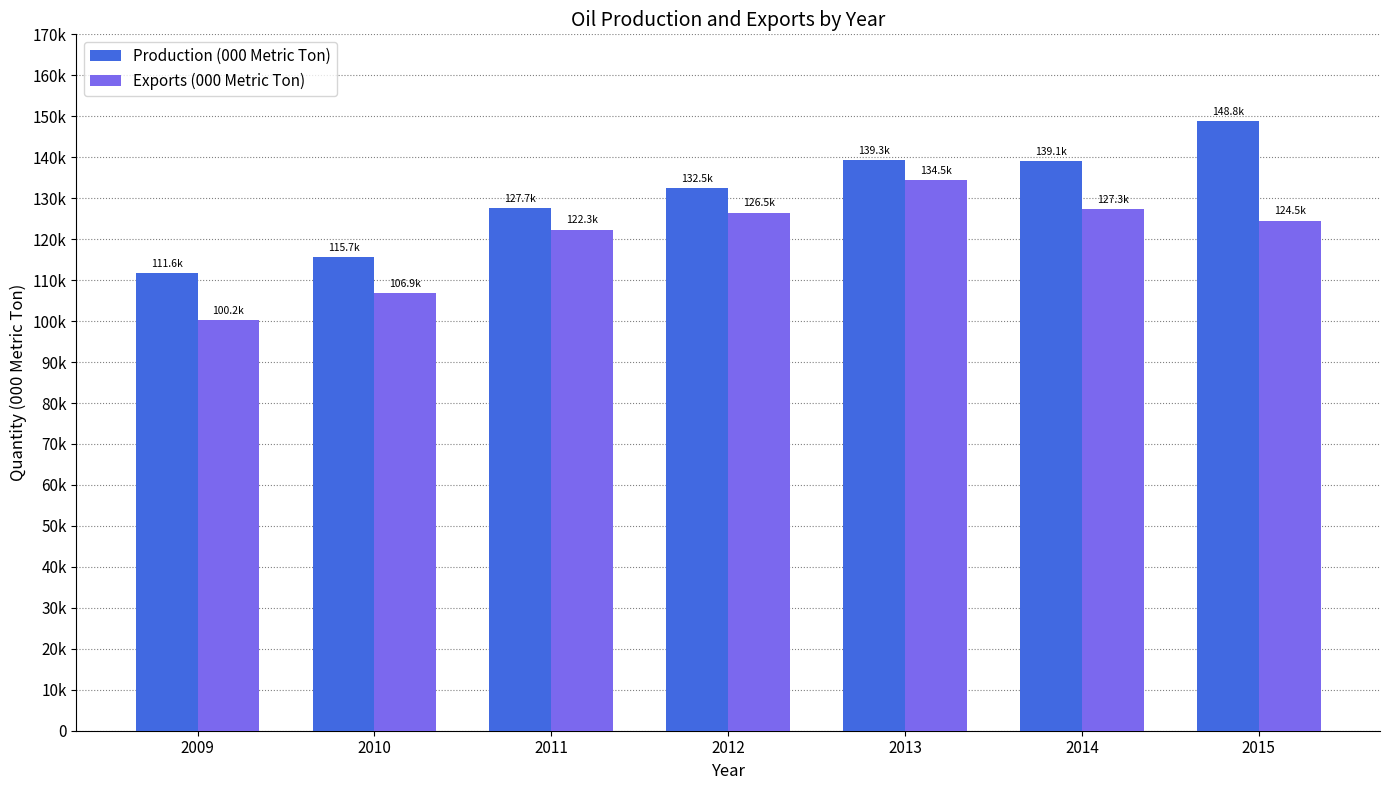

Are the bars grouped side by side (vs. stacked)?

Yes